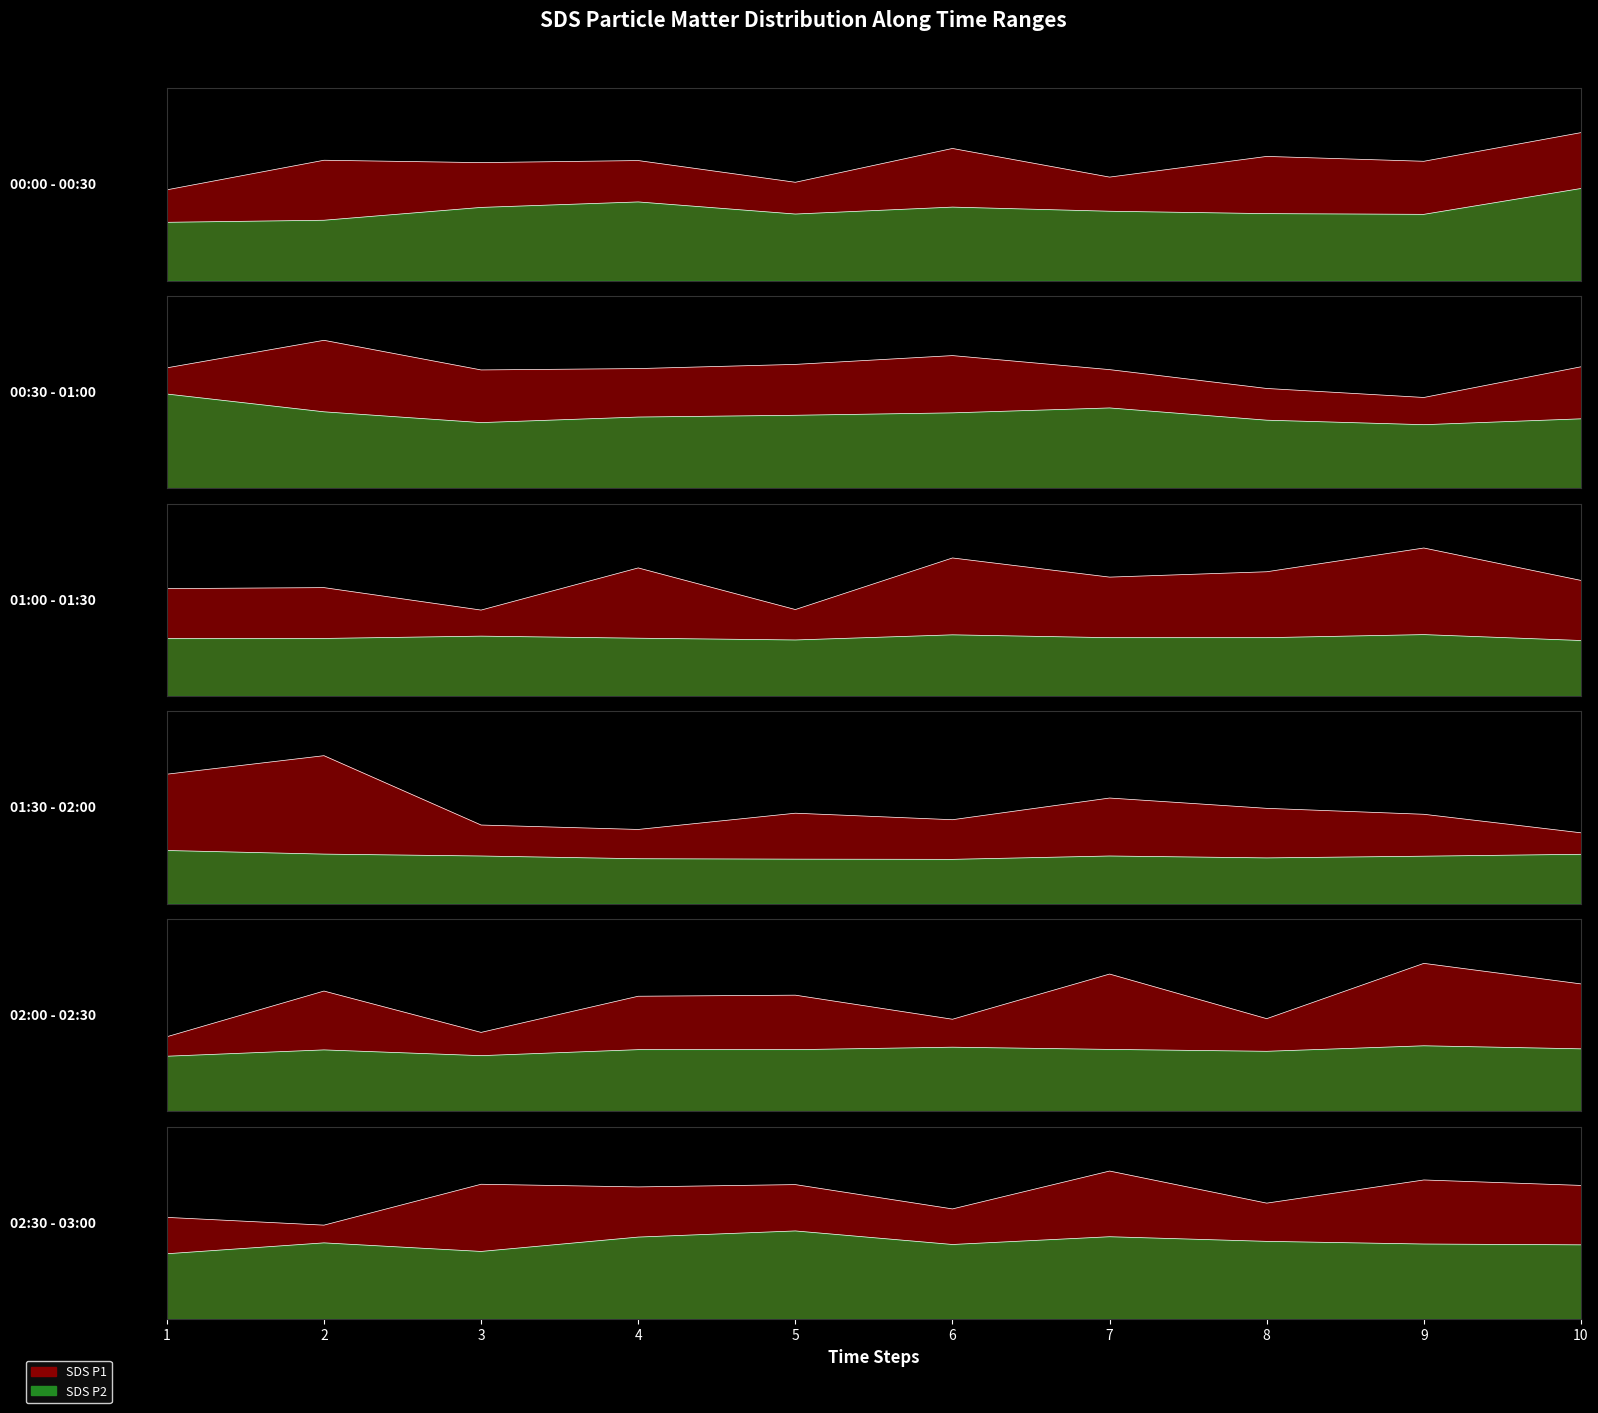

What is the maximum value for SDS_P1?

23.4